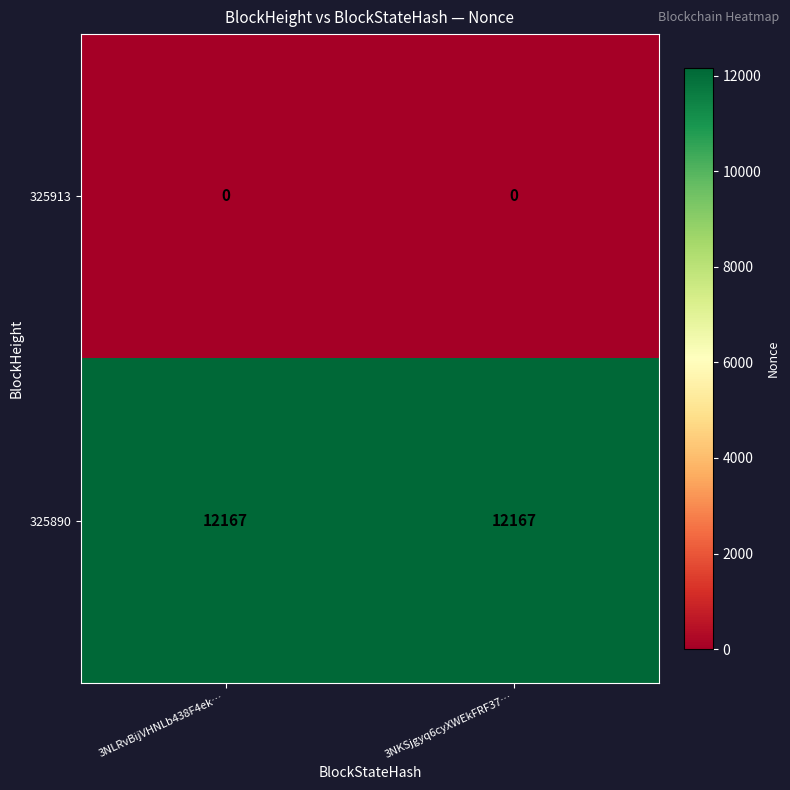

What is the total value across all series at 3NKSjgyq6cyXWEkFRF37…?

12167